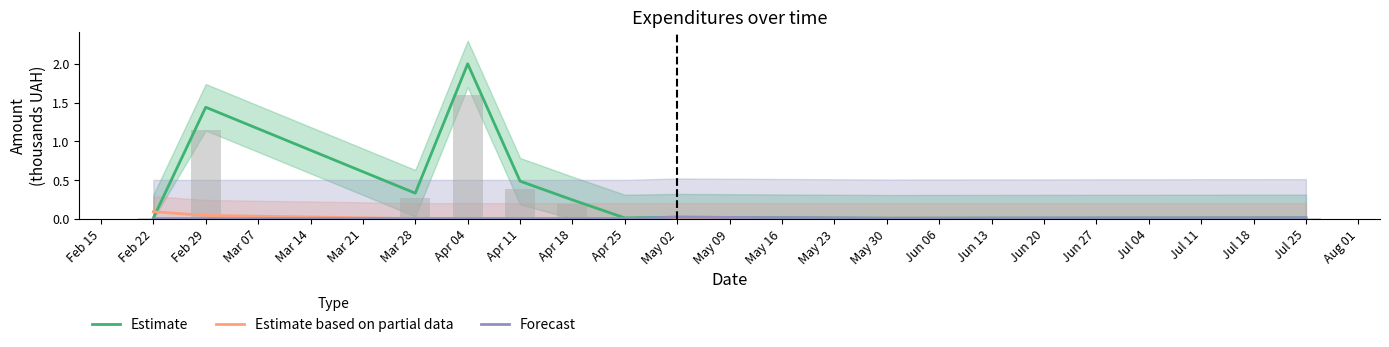

Which category has the highest value in the Estimate series?

Apr 04